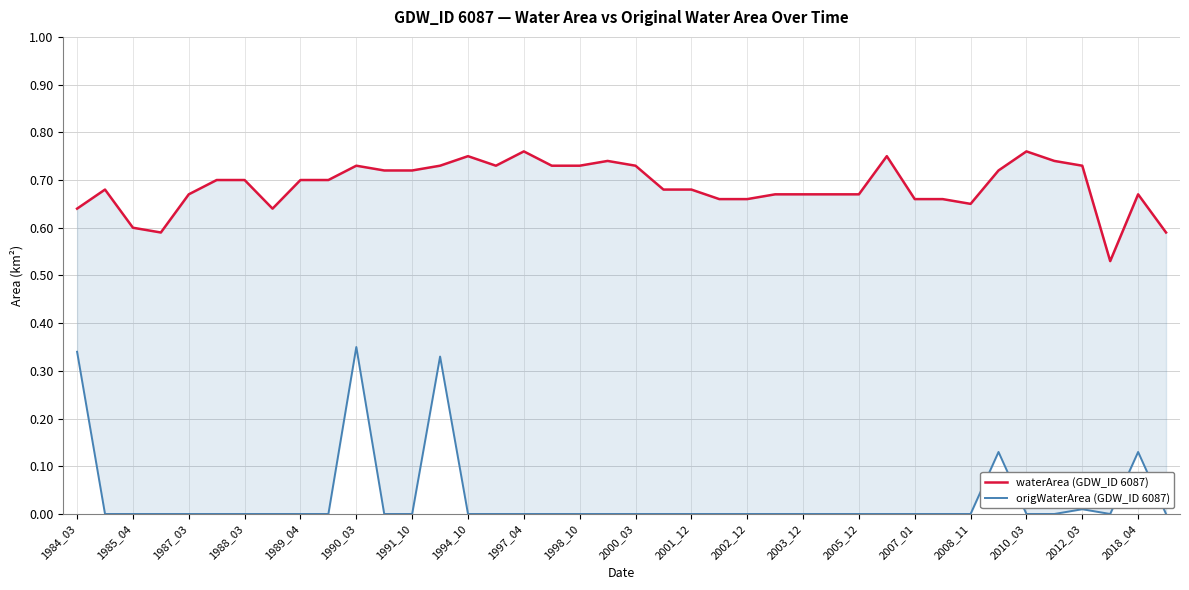

The value of origWaterArea (GDW_ID 6087) at 2002_12 is -0.1. True or false?

False